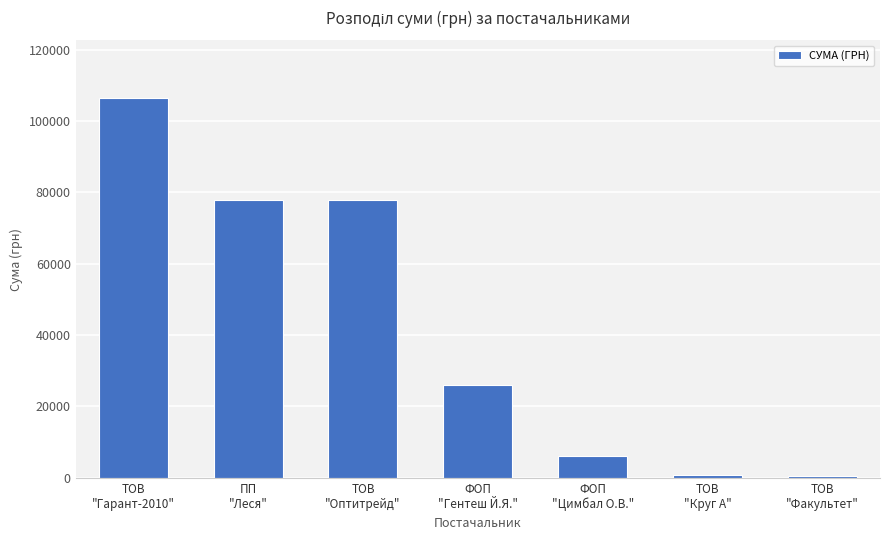

Are the bars horizontal?

No